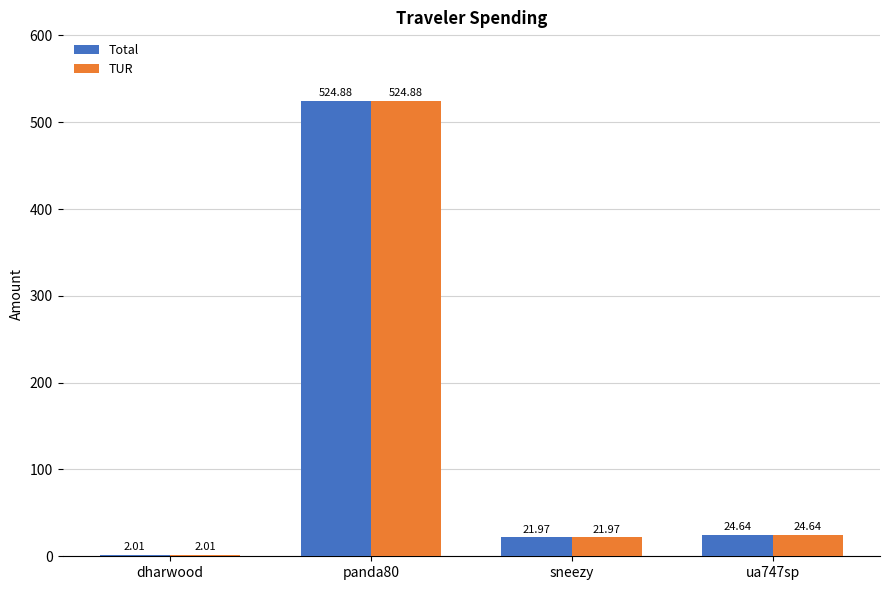

Is the value of TUR at panda80 greater than the value of Total at dharwood?

Yes